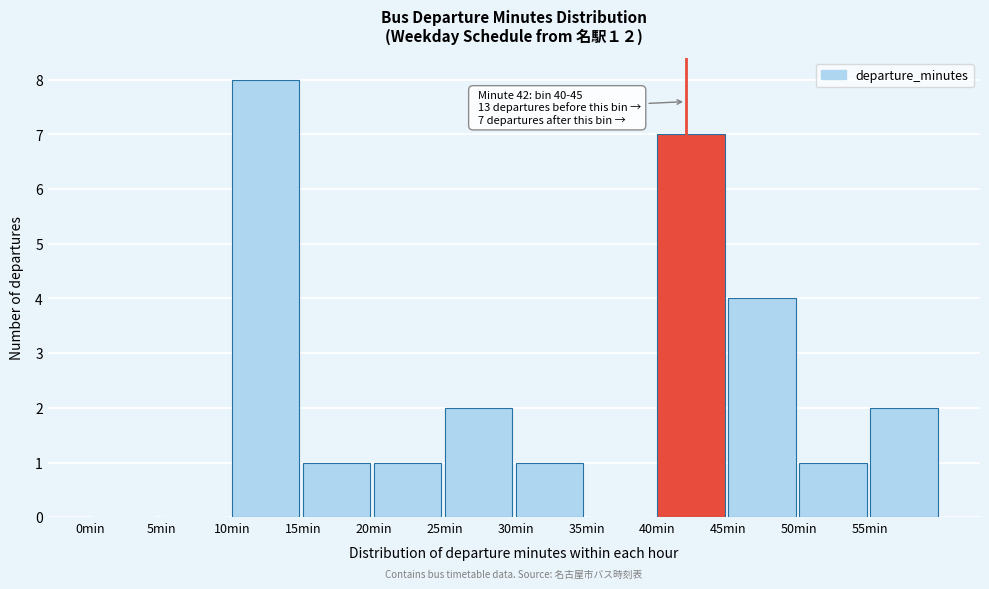

Over which range of the x-axis is the bar tallest?

10 to 15